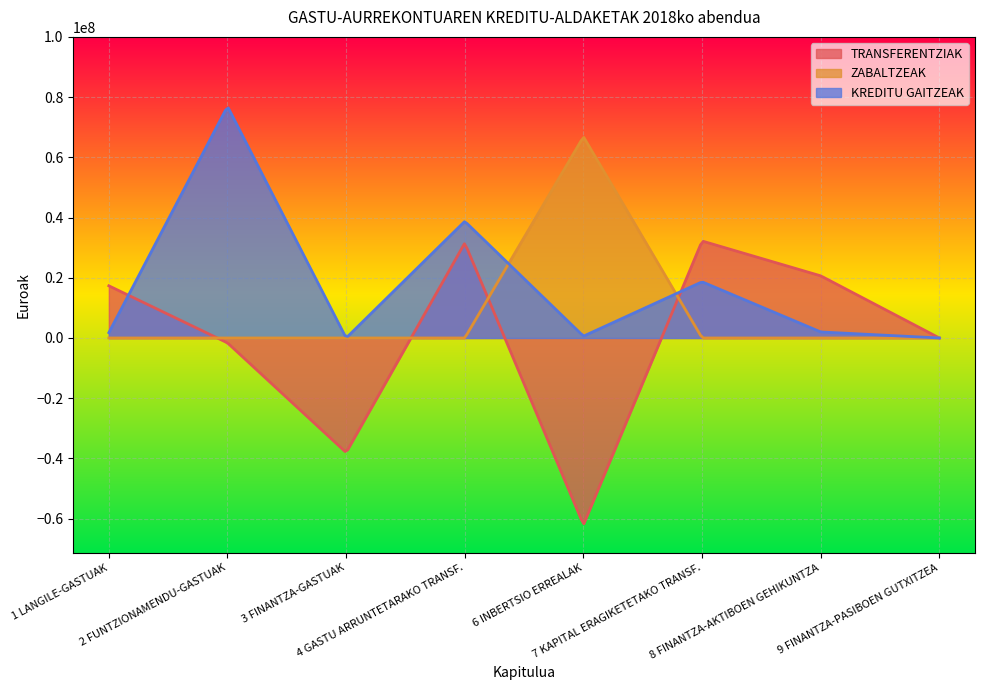

What is the average value of the KREDITU GAITZEAK series?

17339620.1